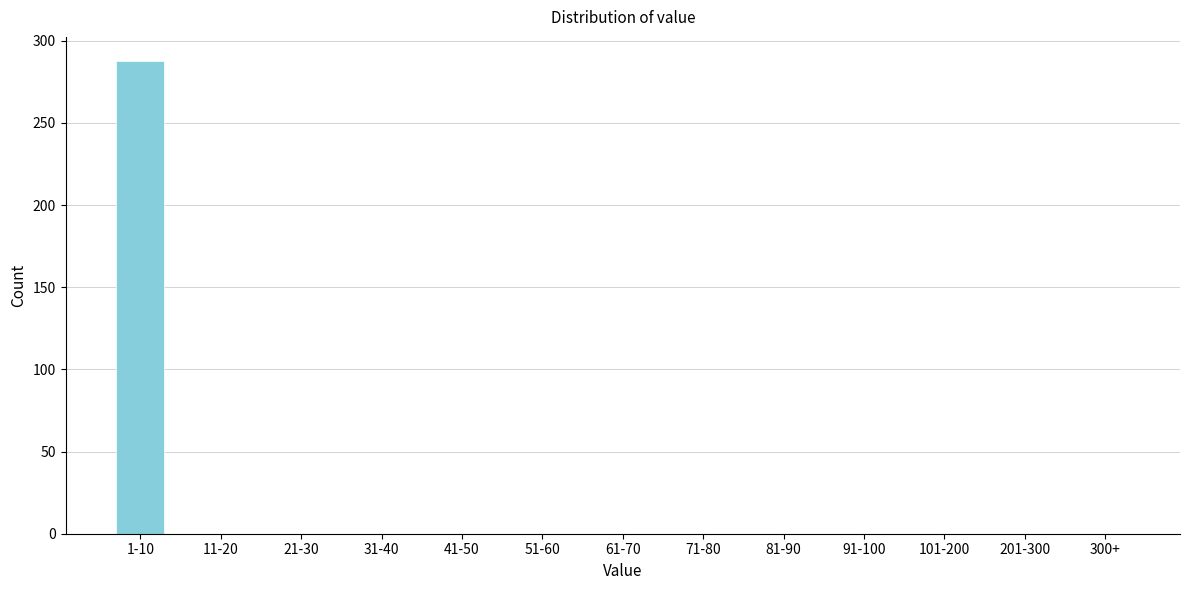

Reading left to right, extract all data points from this chart.

1-10=288	11-20=0	21-30=0	31-40=0	41-50=0	51-60=0	61-70=0	71-80=0	81-90=0	91-100=0	101-200=0	201-300=0	300+=0